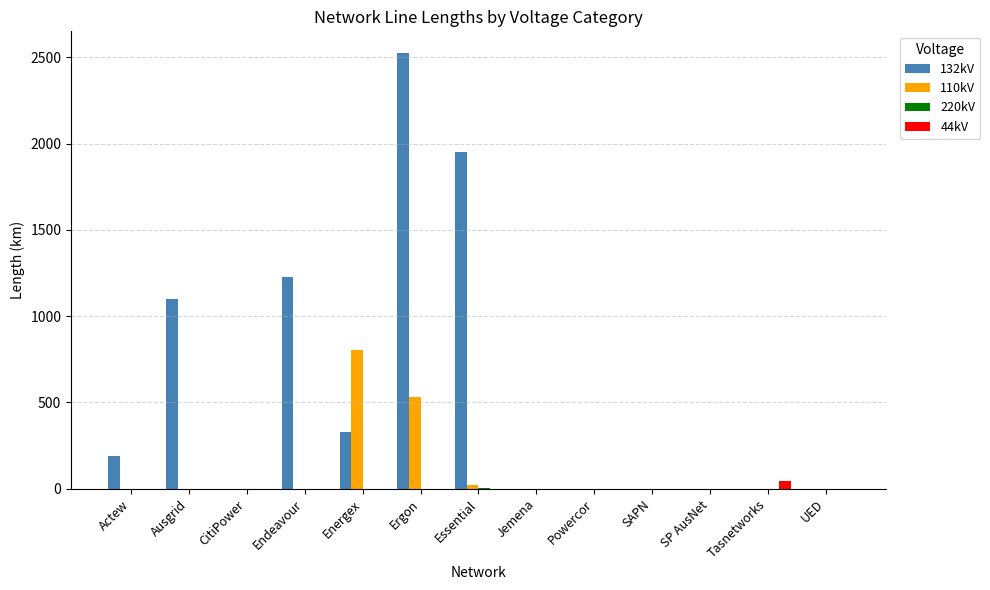

Which series changed the most between Actew and Endeavour?

132kV